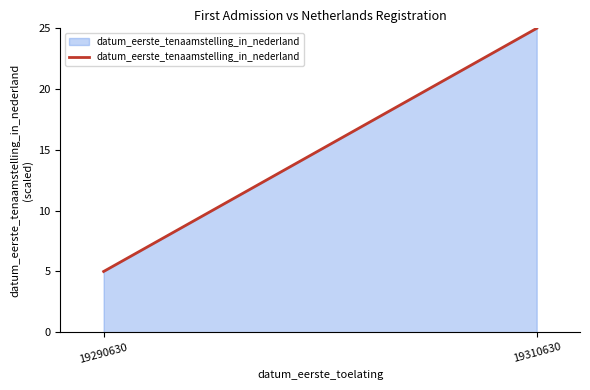

What is the difference between the values at 19310630 and 19290630?

20